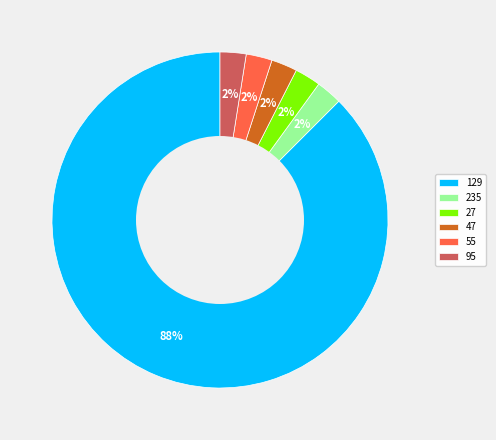

Is it true that 95 is 3% of the pie?

True